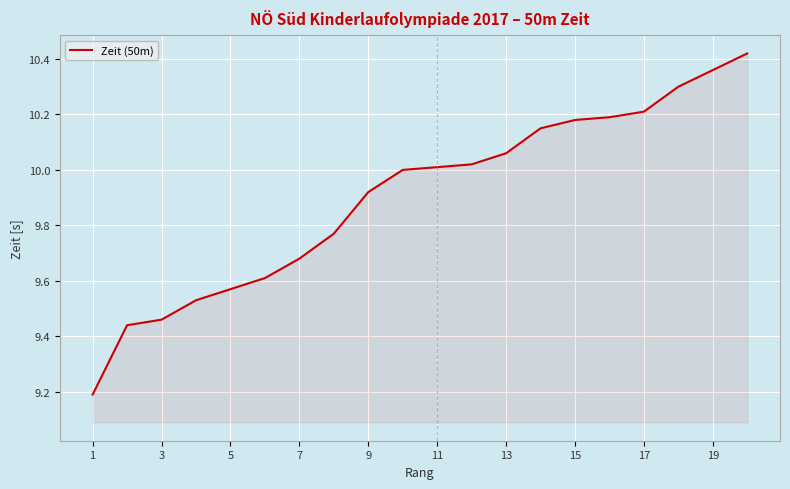

What is the minimum value shown in the chart?

9.2